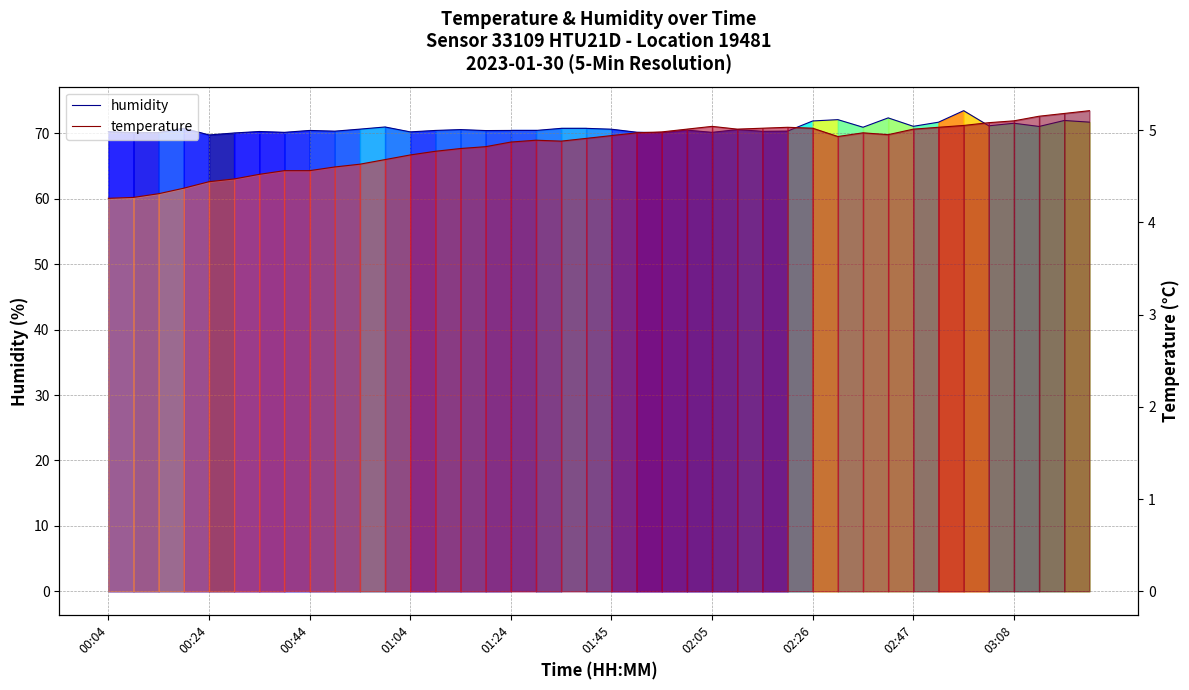

How many lines are shown in the chart?

2